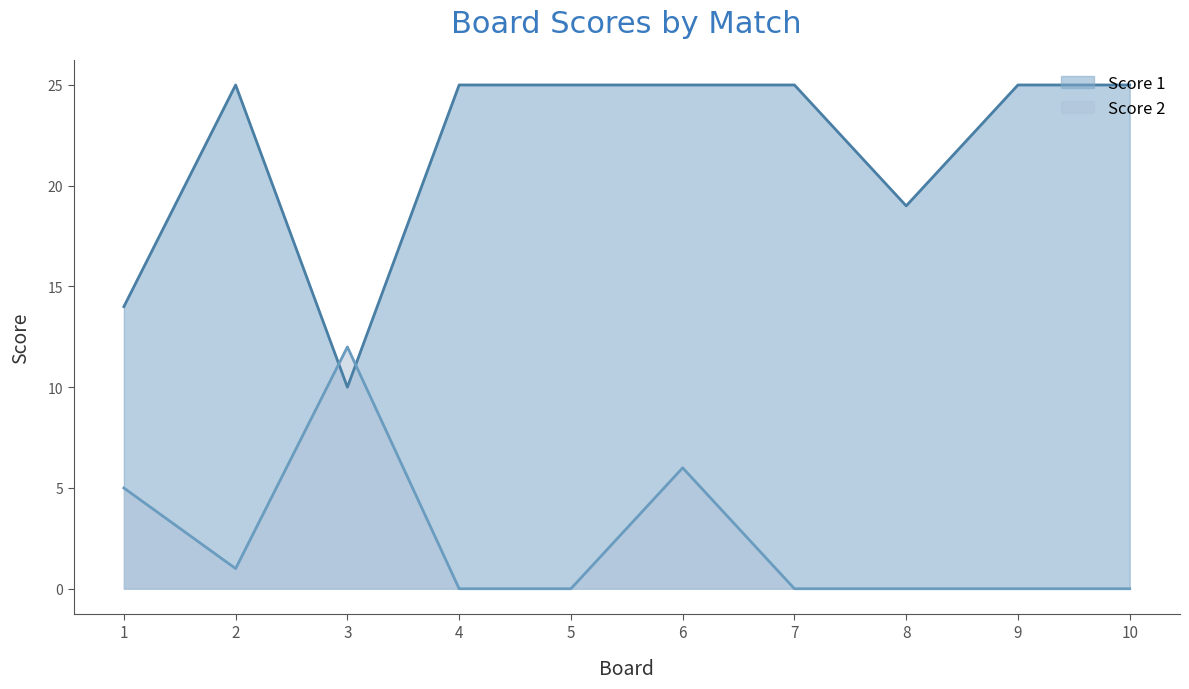

How many series are shown in this chart?

2